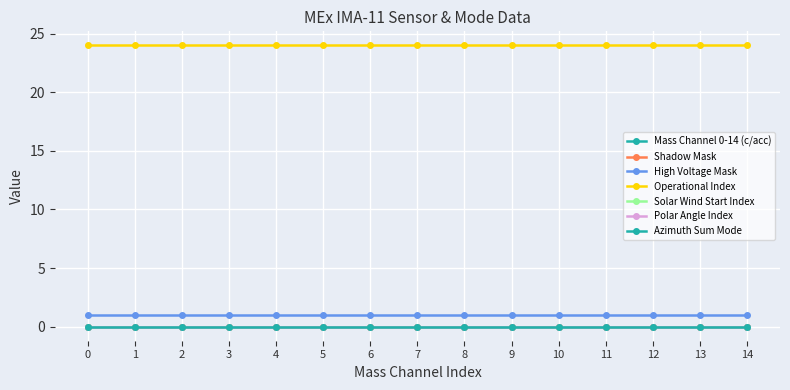

Which series has the largest total across all categories?

Operational Index